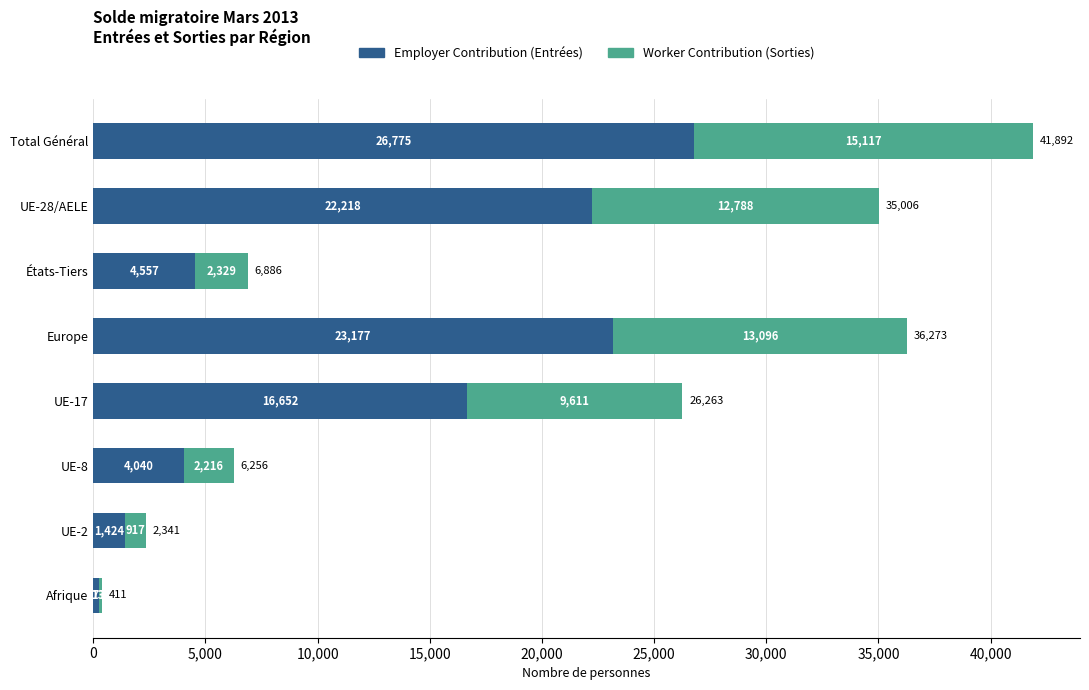

What is the sum of the Employer Contribution (Entrées) values at UE-2 and Afrique?

1701